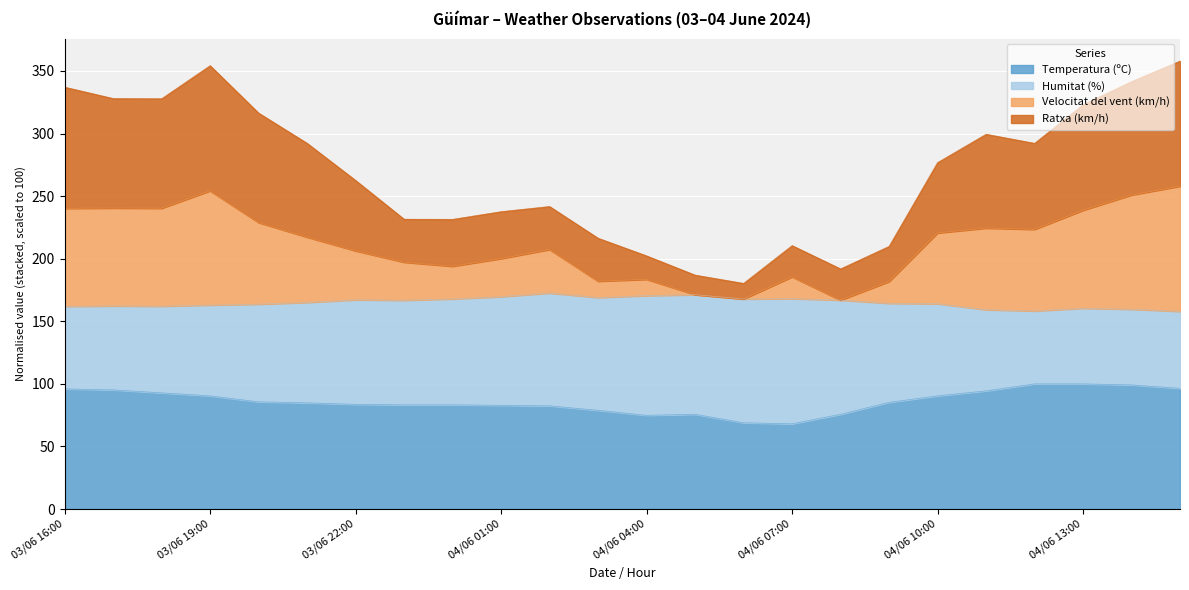

Does the chart display data point markers on the line(s)?

No